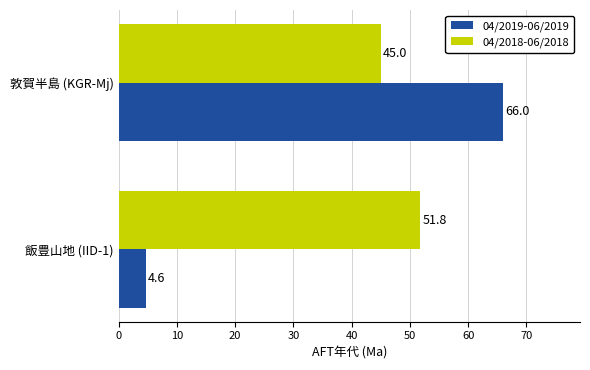

How many values in the 04/2019-06/2019 series are below 66?

1